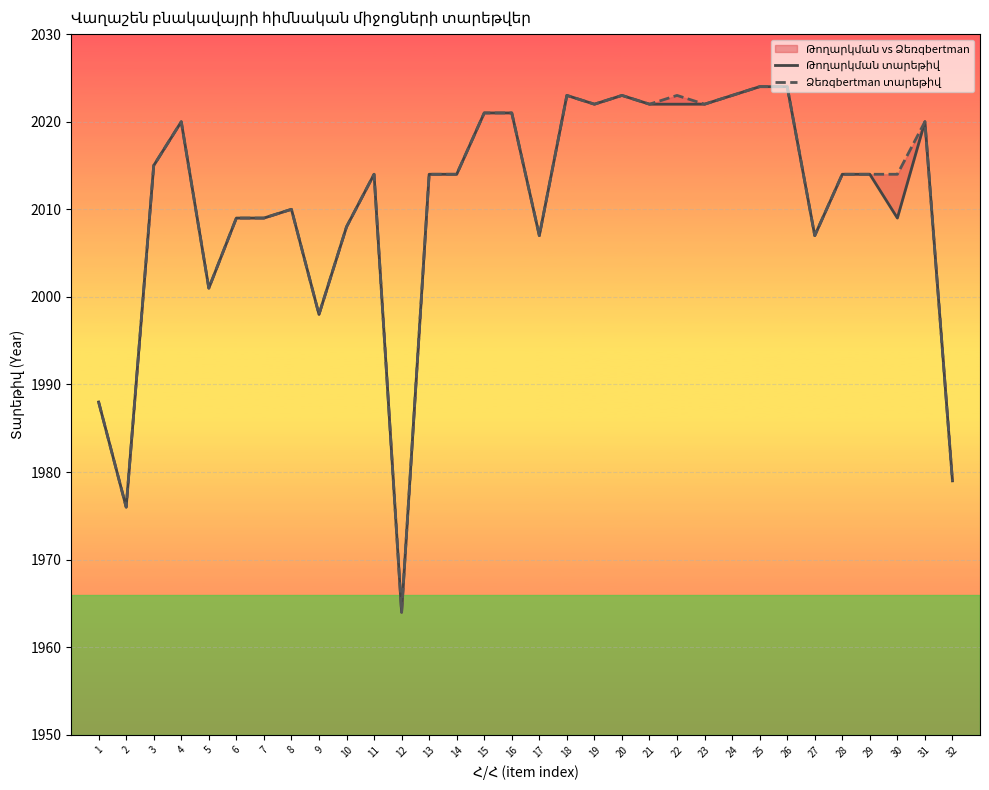

Where is the first local maximum for Ձեռqbertman տարեթիվ?

4